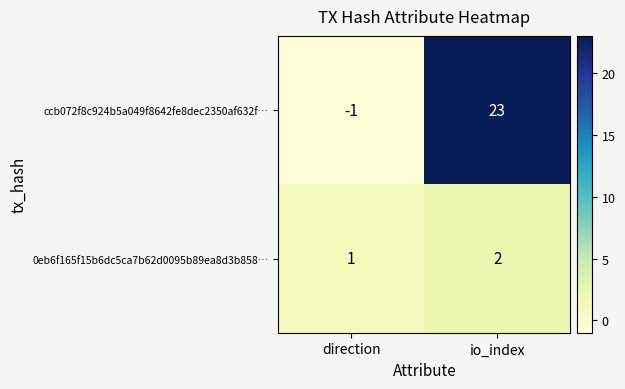

What is the difference between the maximum and minimum values in the ccb072f8c924b5a049f8642fe8dec2350af632f… series?

24